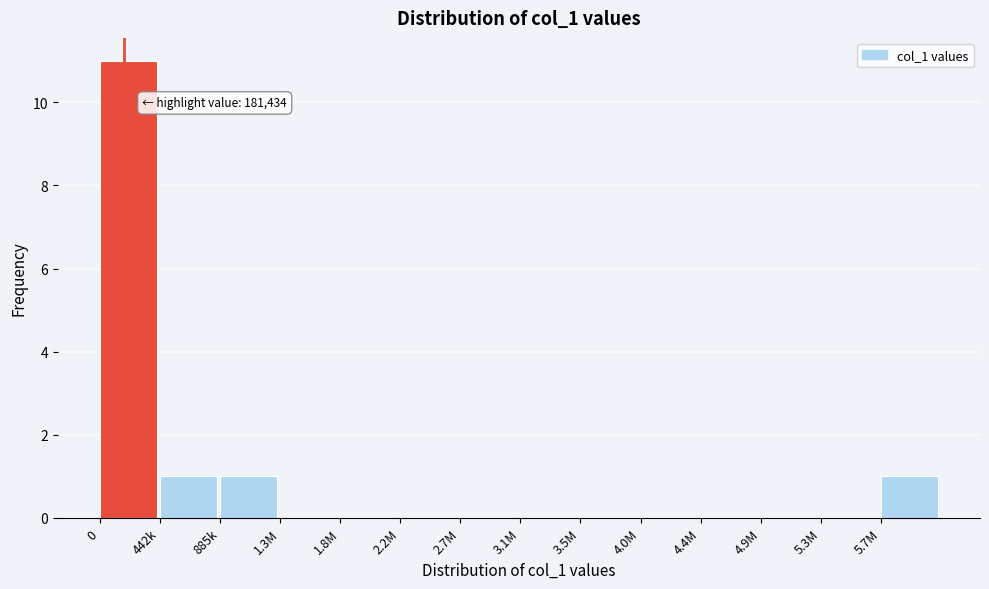

Reading left to right, transcribe all the data shown in this chart.

0=11	442k=1	885k=1	1.3M=0	1.8M=0	2.2M=0	2.7M=0	3.1M=0	3.5M=0	4.0M=0	4.4M=0	4.9M=0	5.3M=0	5.7M=1